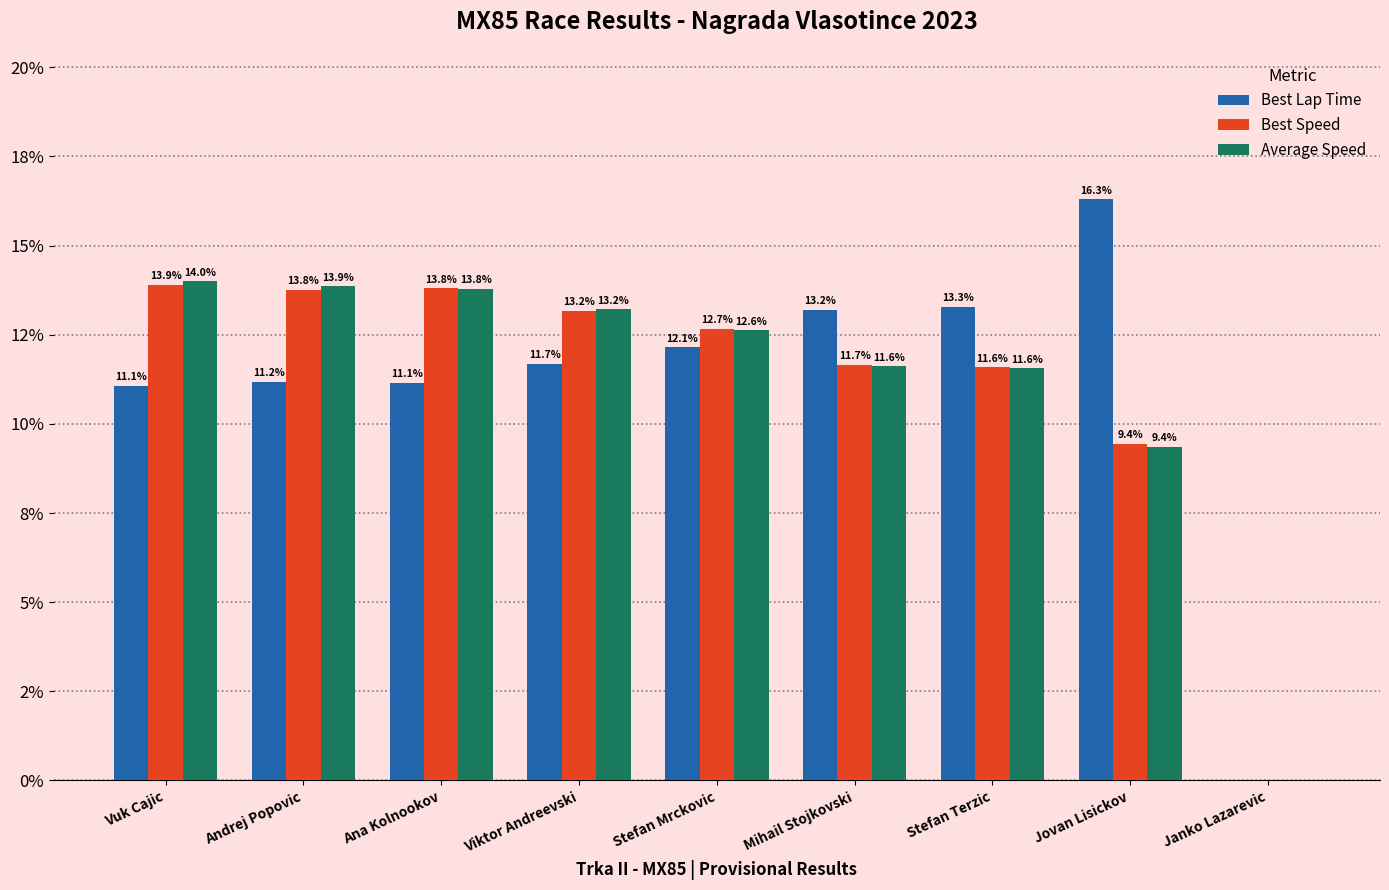

Are the bars horizontal?

No